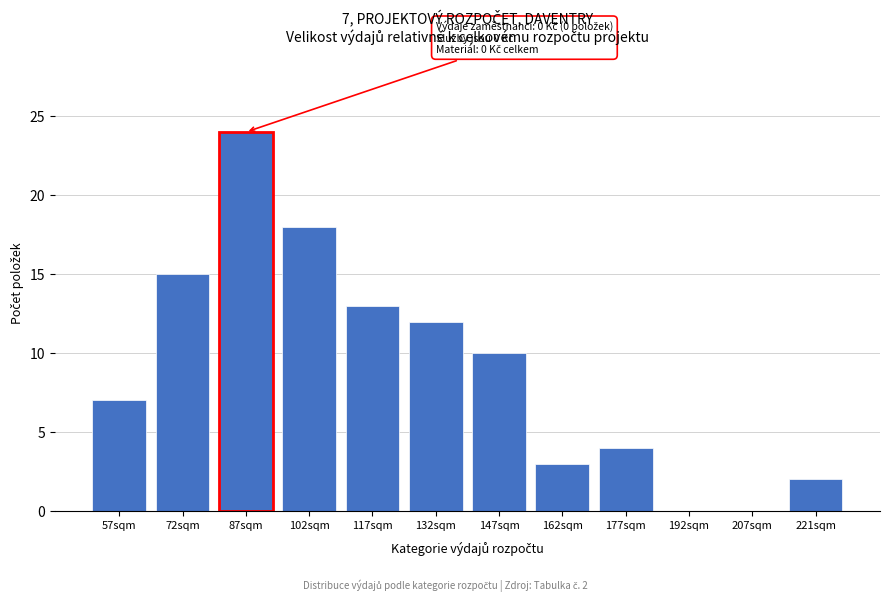

Reading left to right, transcribe all the data shown in this chart.

57sqm=7	72sqm=15	87sqm=24	102sqm=18	117sqm=13	132sqm=12	147sqm=10	162sqm=3	177sqm=4	192sqm=0	207sqm=0	221sqm=2